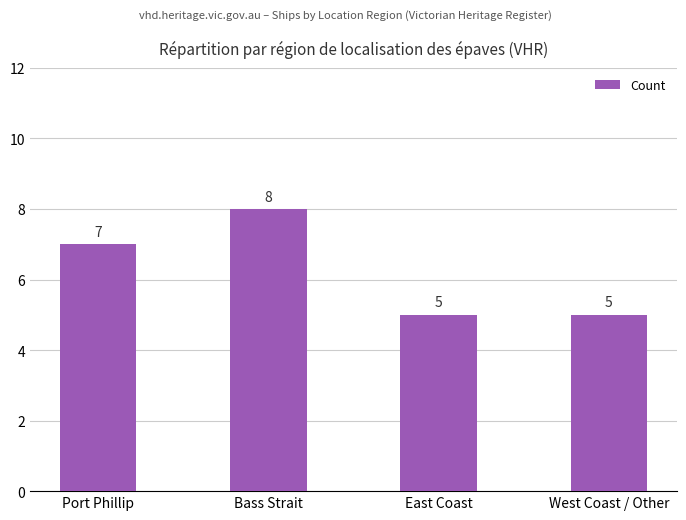

Reading left to right, transcribe all the data shown in this chart.

7	8	5	5